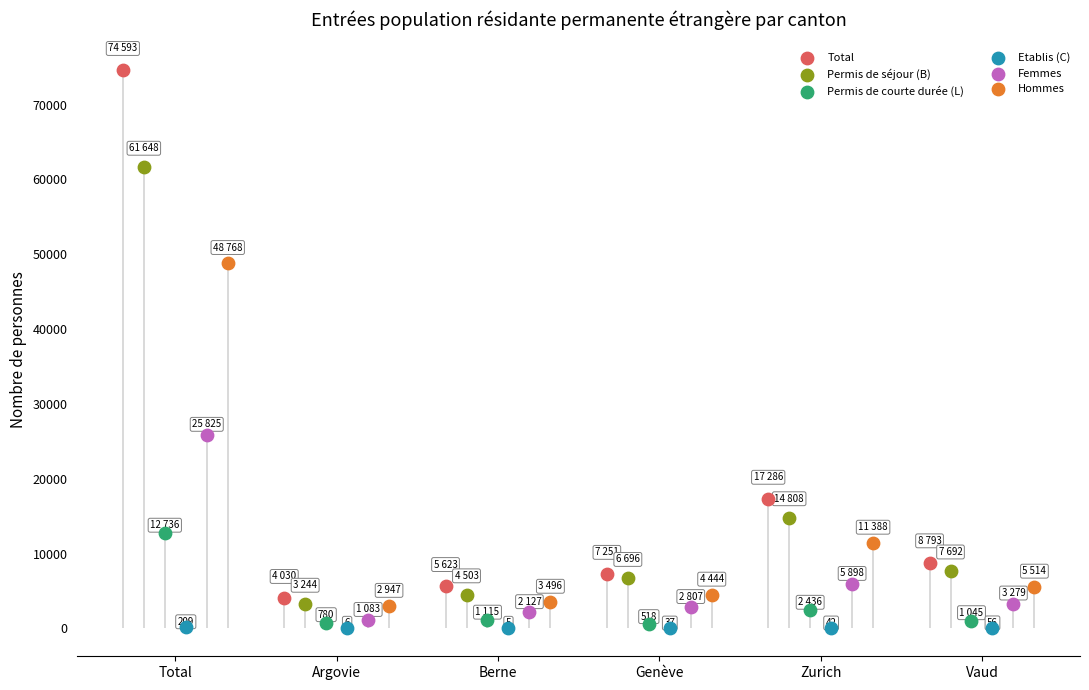

What are all the series names shown in the legend?

Total, Permis de séjour (B), Permis de courte durée (L), Etablis (C), Femmes, Hommes